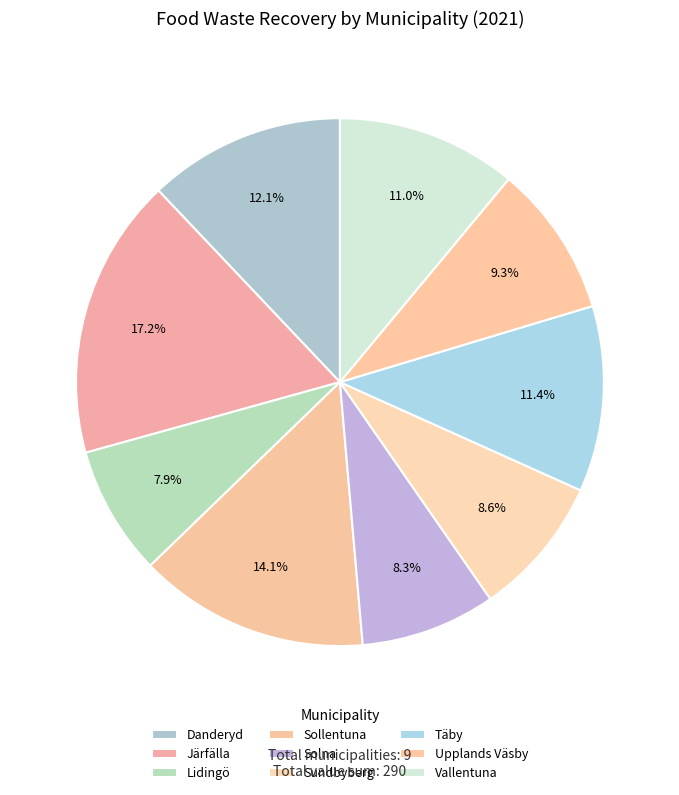

Is it true that Upplands Väsby is 9% of the pie?

True